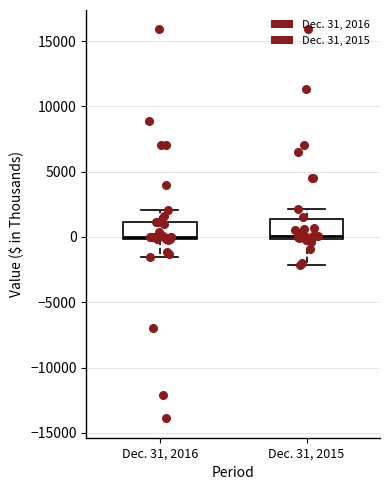

Where does the lower whisker of the box for Dec. 31, 2016 end on the y-axis? The values are not printed on the chart, so give them approximately, as read against the axis.

-1500